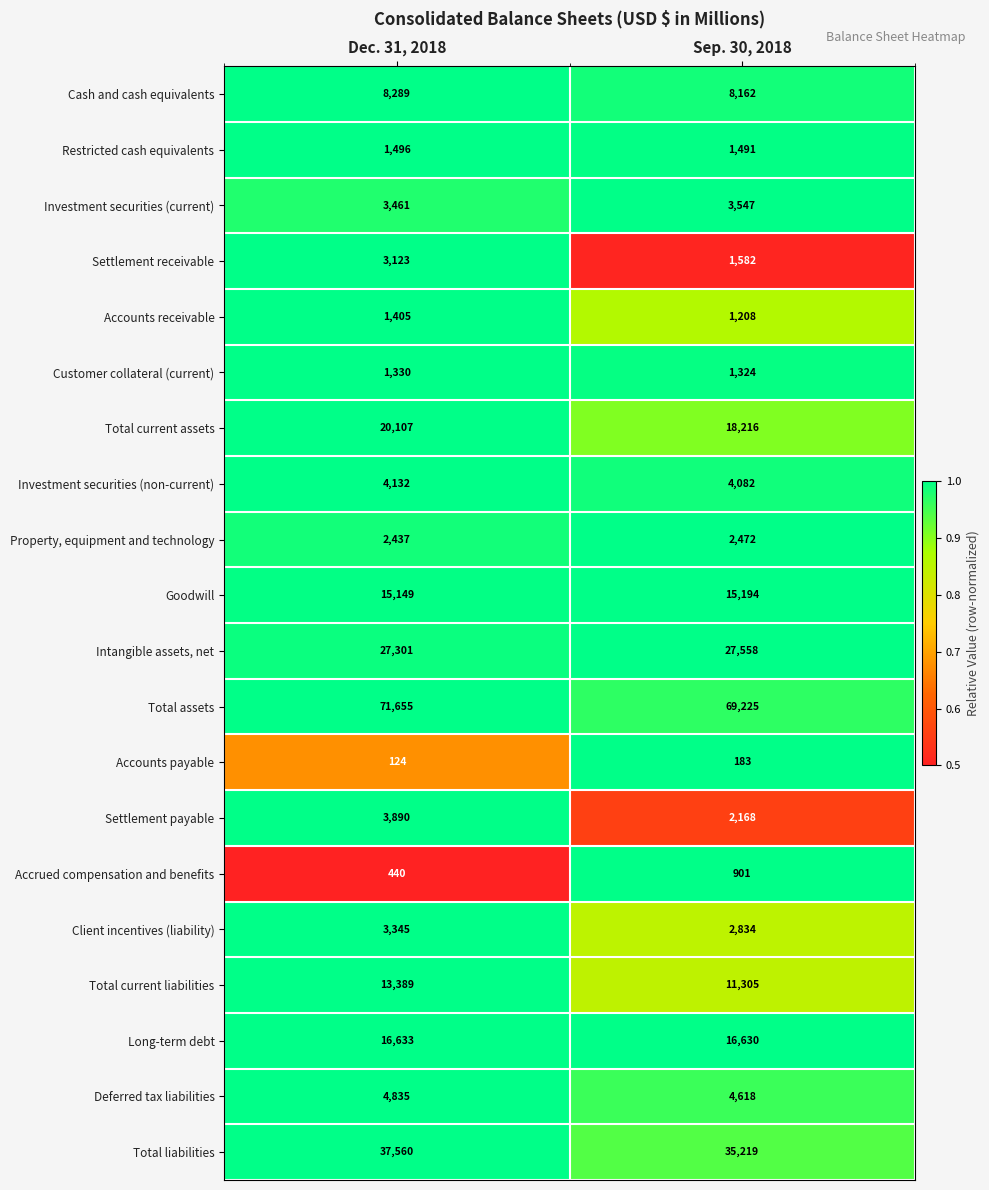

The Goodwill series shows 15194 at Sep. 30, 2018. True or false?

True